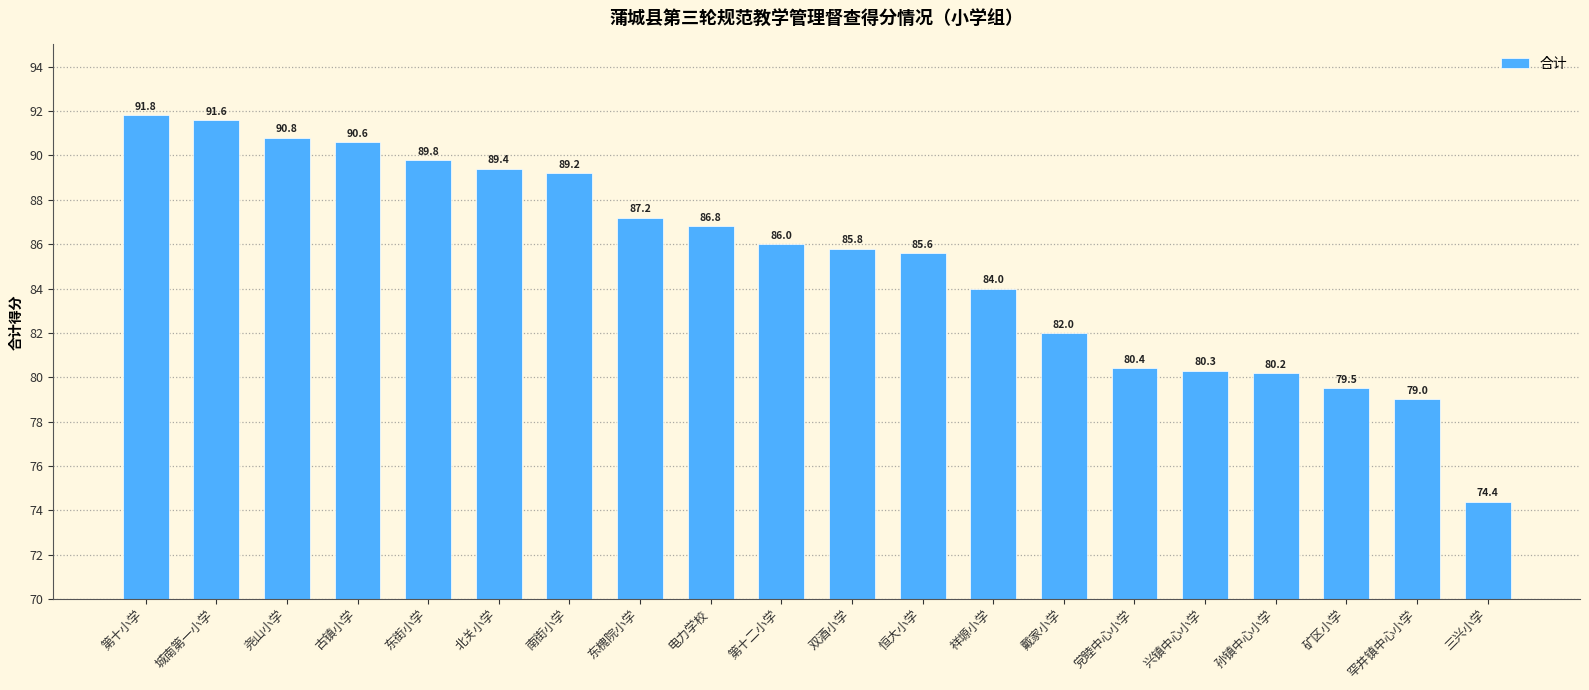

How many bars are there in total?

20